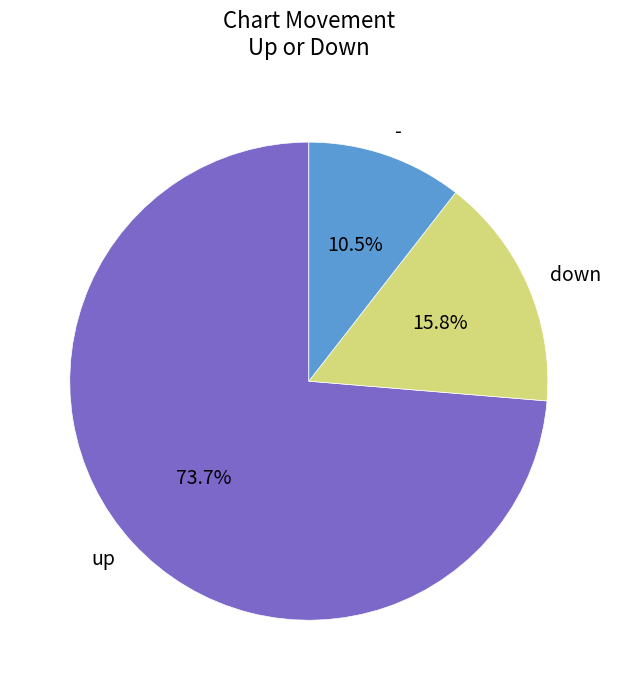

Count the number of slices in the pie.

3